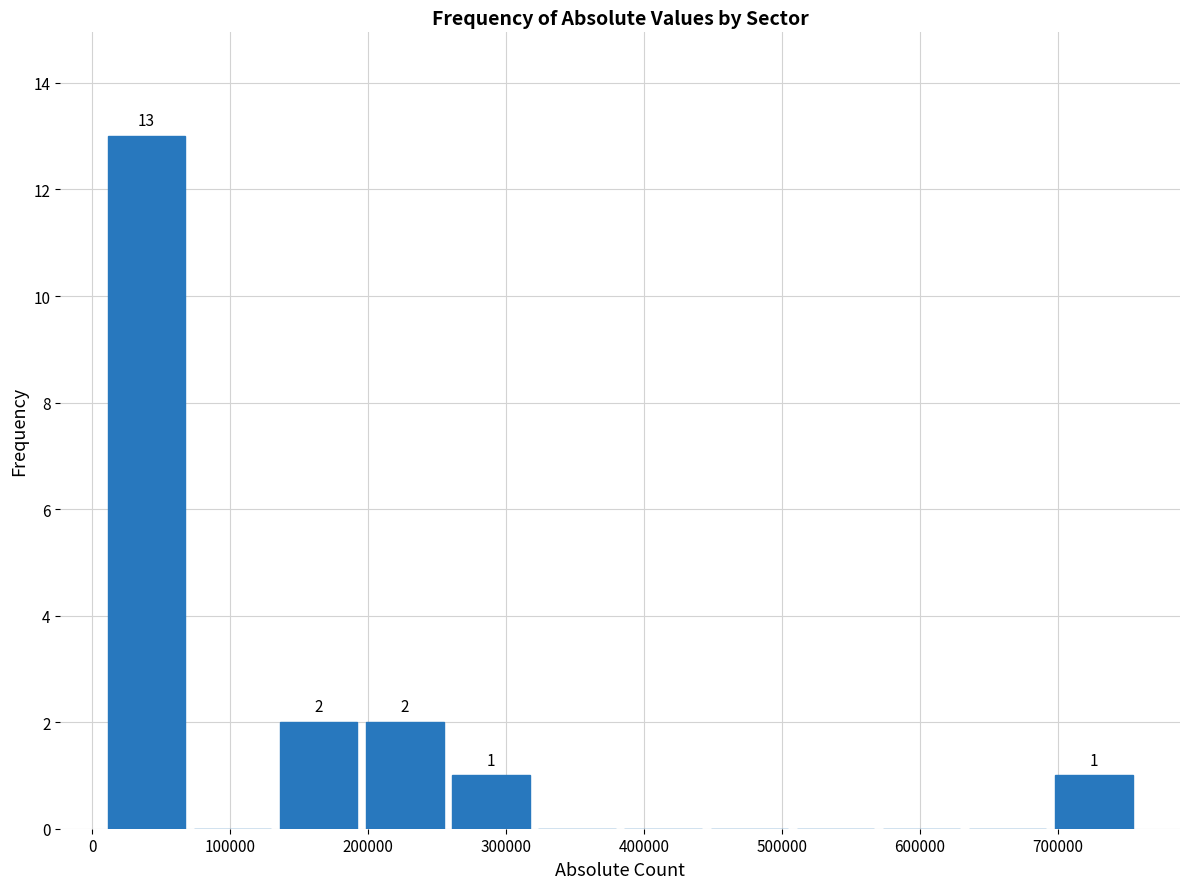

Which range on the x-axis has the tallest bar?

10000 to 70000